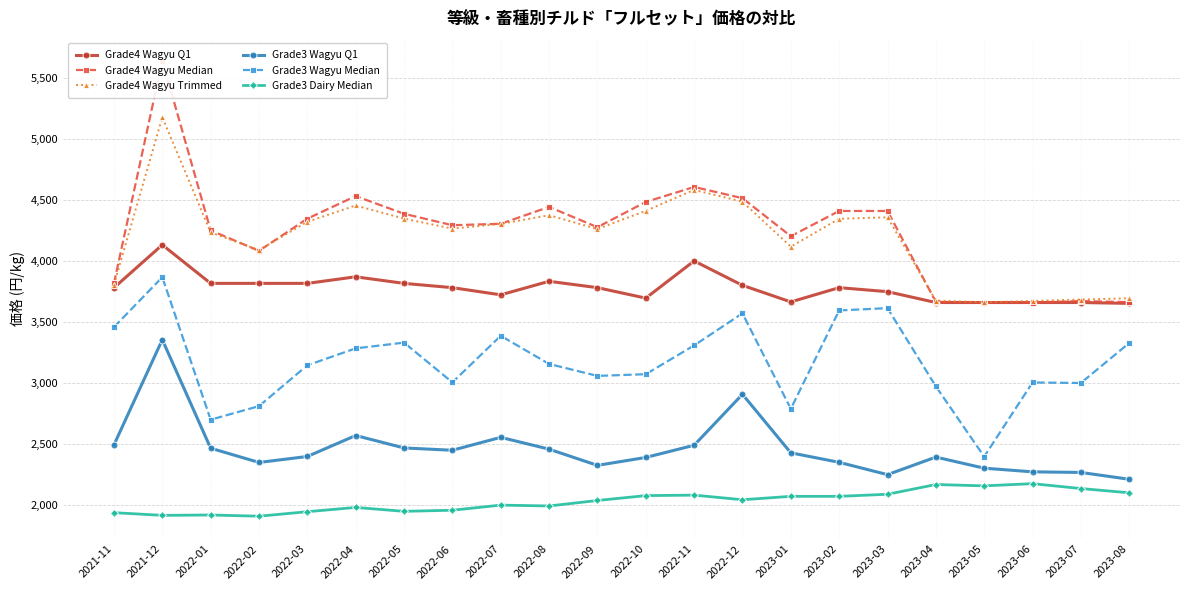

True or false: Grade4 Wagyu Trimmed and Grade4 Wagyu Median intersect in this chart.

True